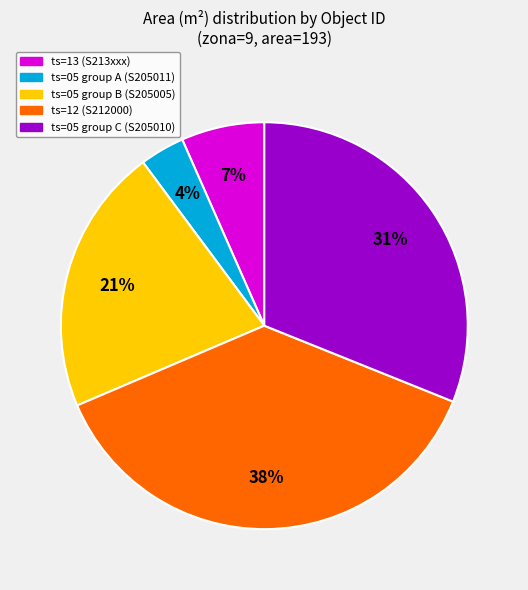

To the nearest percent, what is the difference between the largest and smallest slice percentages?

34%